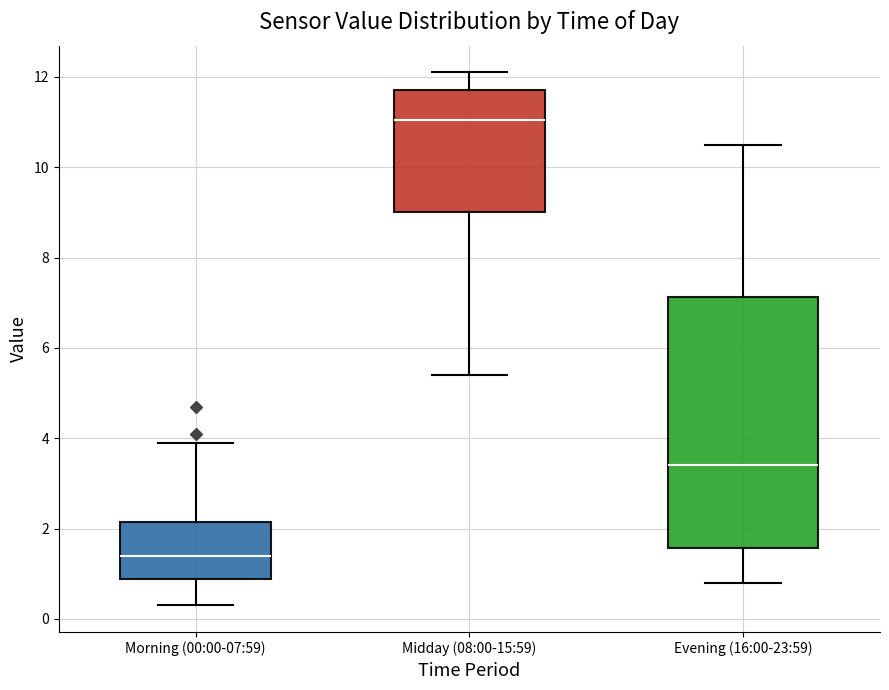

Which box has the lowest median line?

Morning (00:00-07:59)